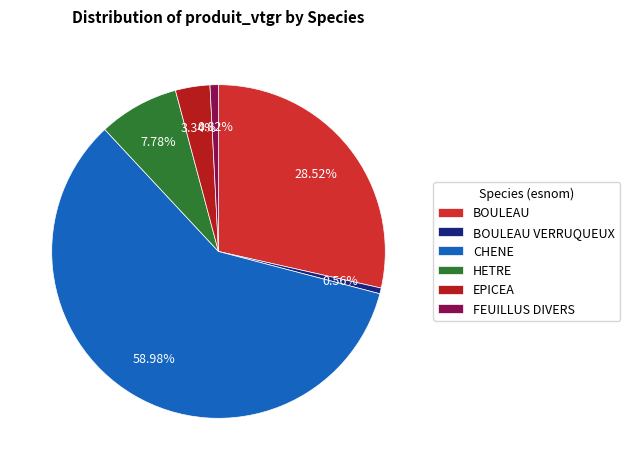

Count the number of slices in the pie.

6